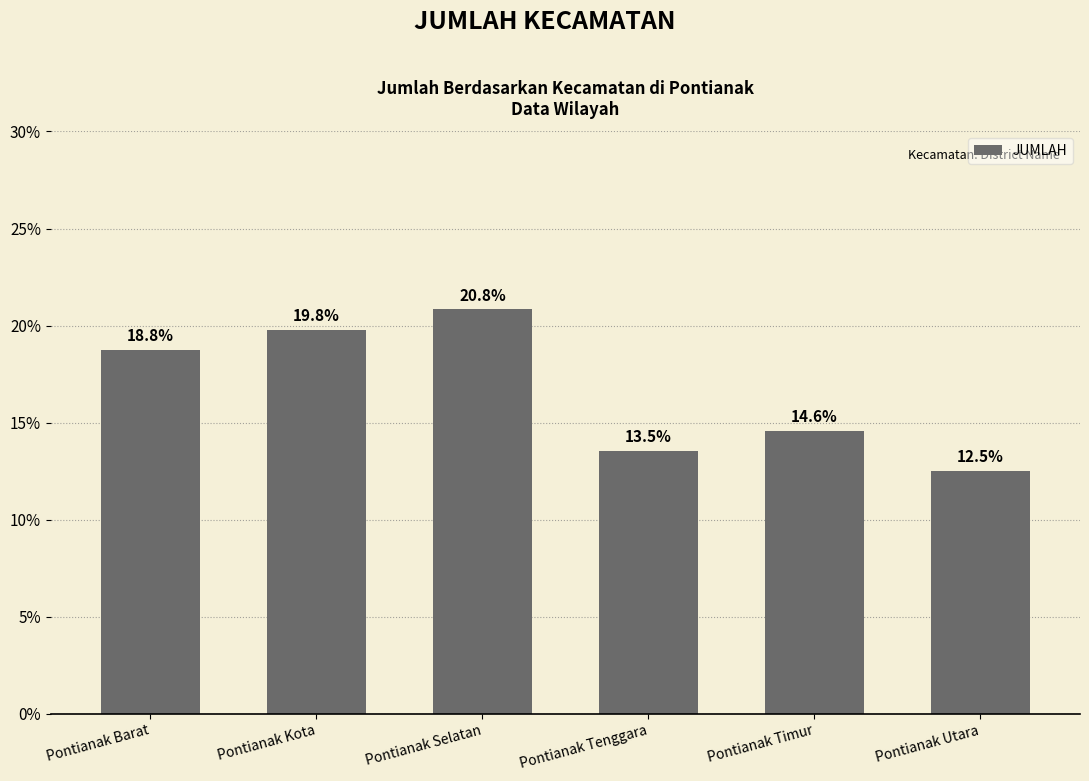

What is the smallest value displayed?

12.5